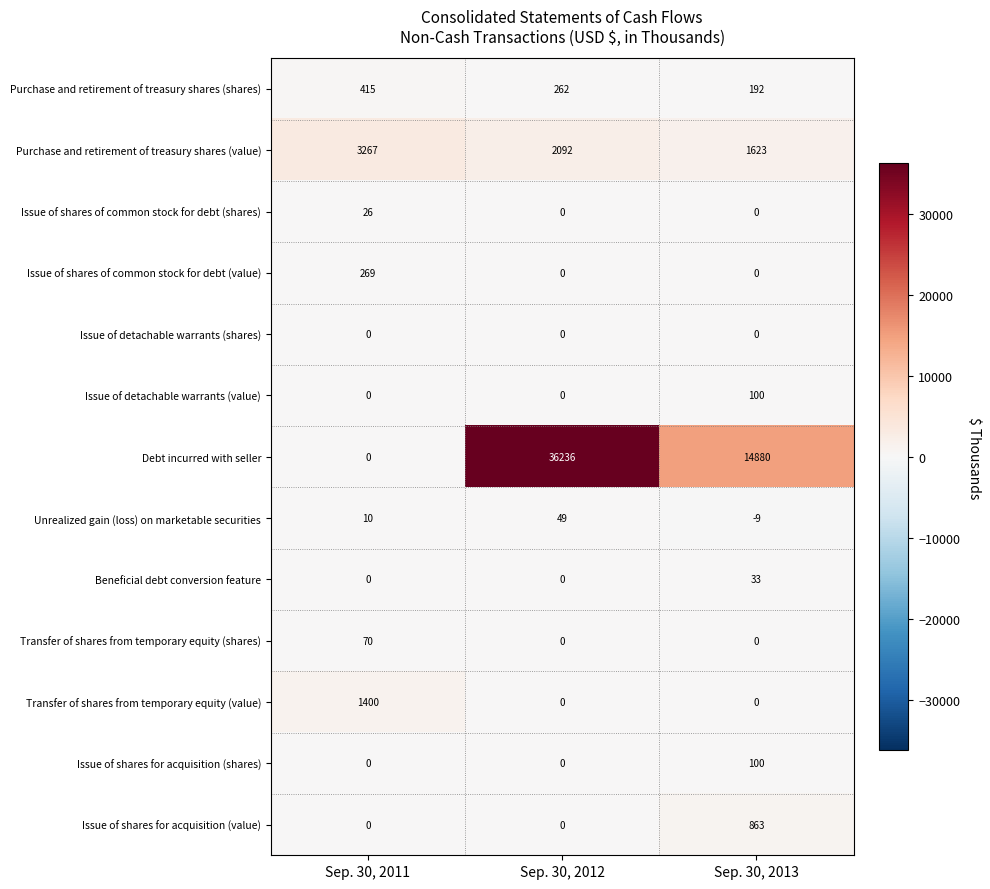

Between Sep. 30, 2011 and Sep. 30, 2013, which series saw the biggest shift?

Debt incurred with seller